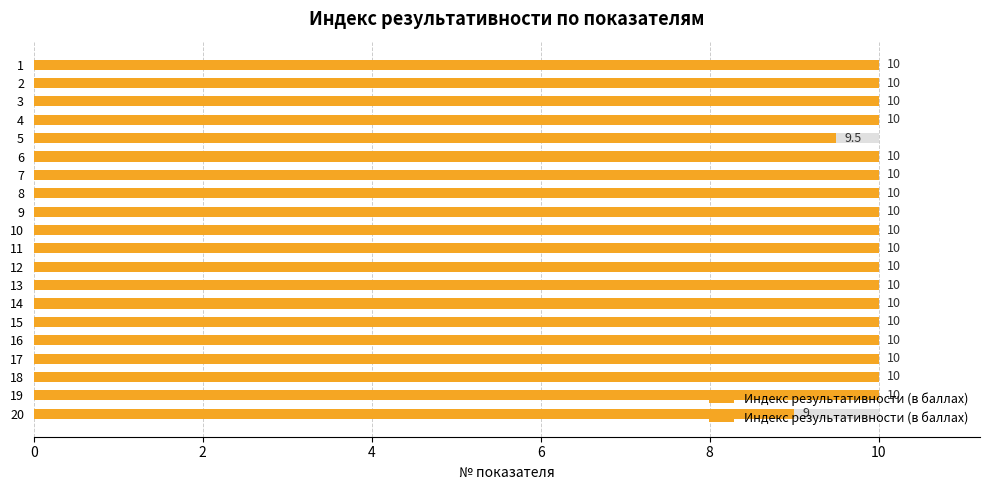

Approximately how many times larger is the value at 19 compared to 13?

1.0